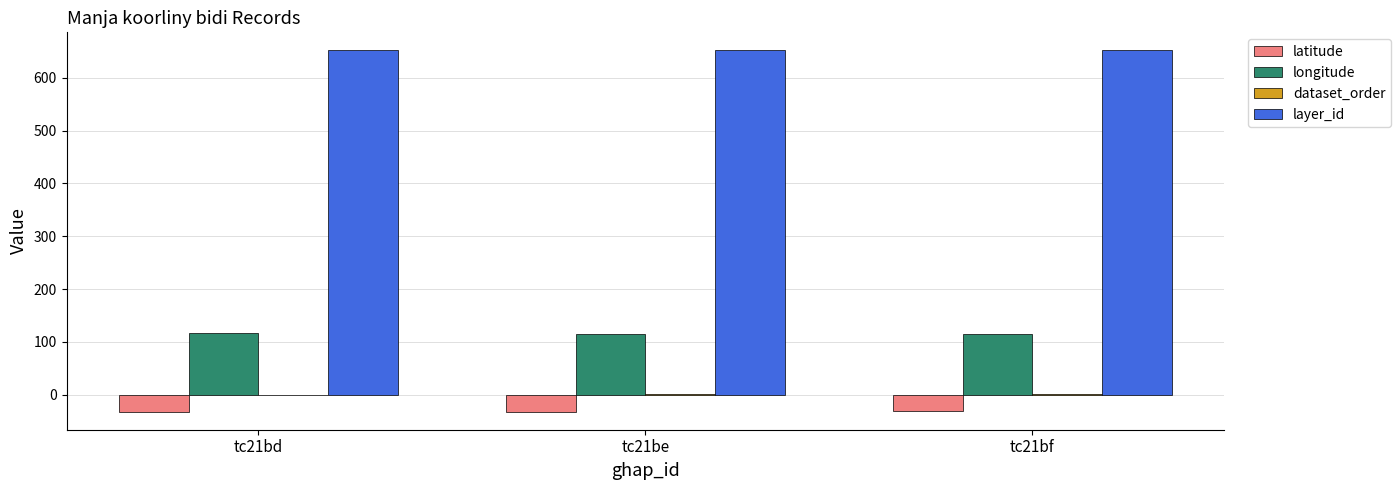

Which series has the largest total across all categories?

layer_id